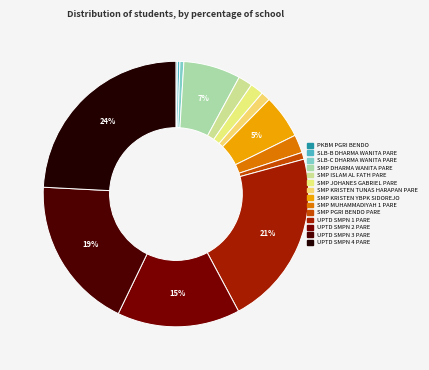

How many slices are in this pie chart?

14